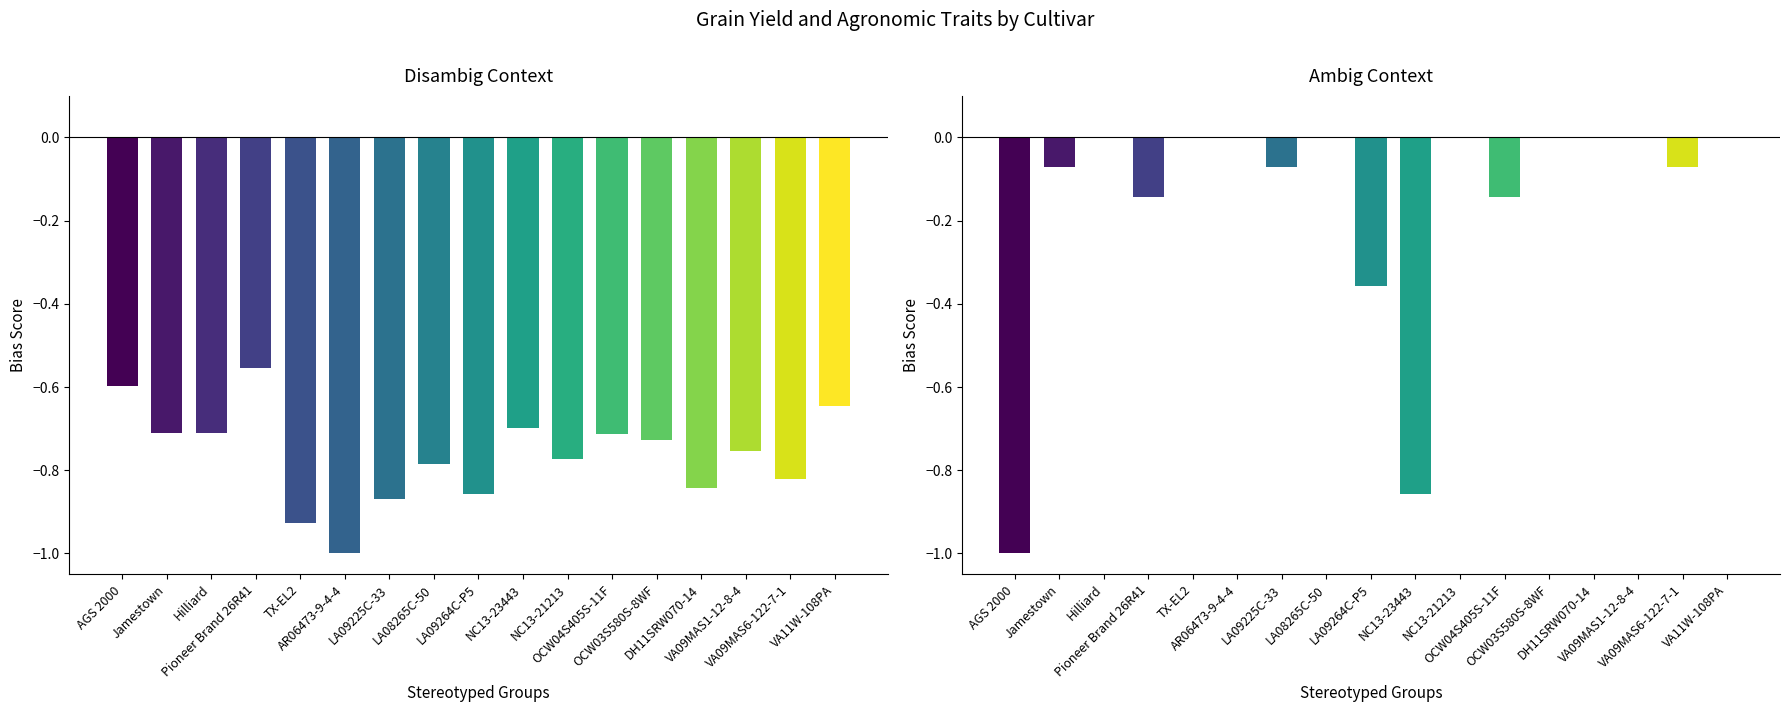

Rank the series by their maximum value, from highest to lowest.

Stripe Rust, Grain Yield (bu/a)